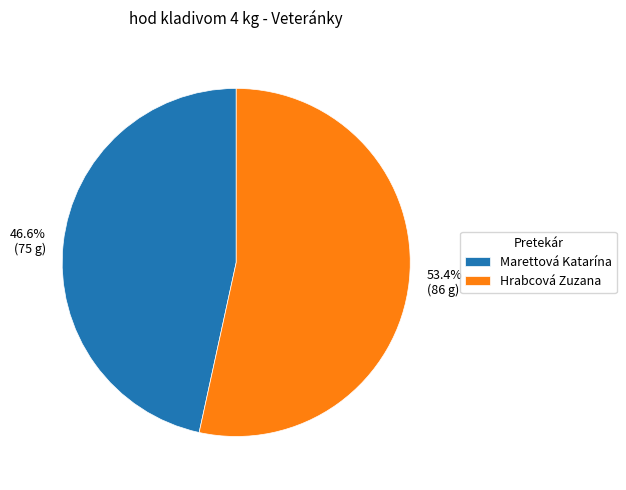

Between Marettová Katarína and Hrabcová Zuzana, which is larger?

Hrabcová Zuzana